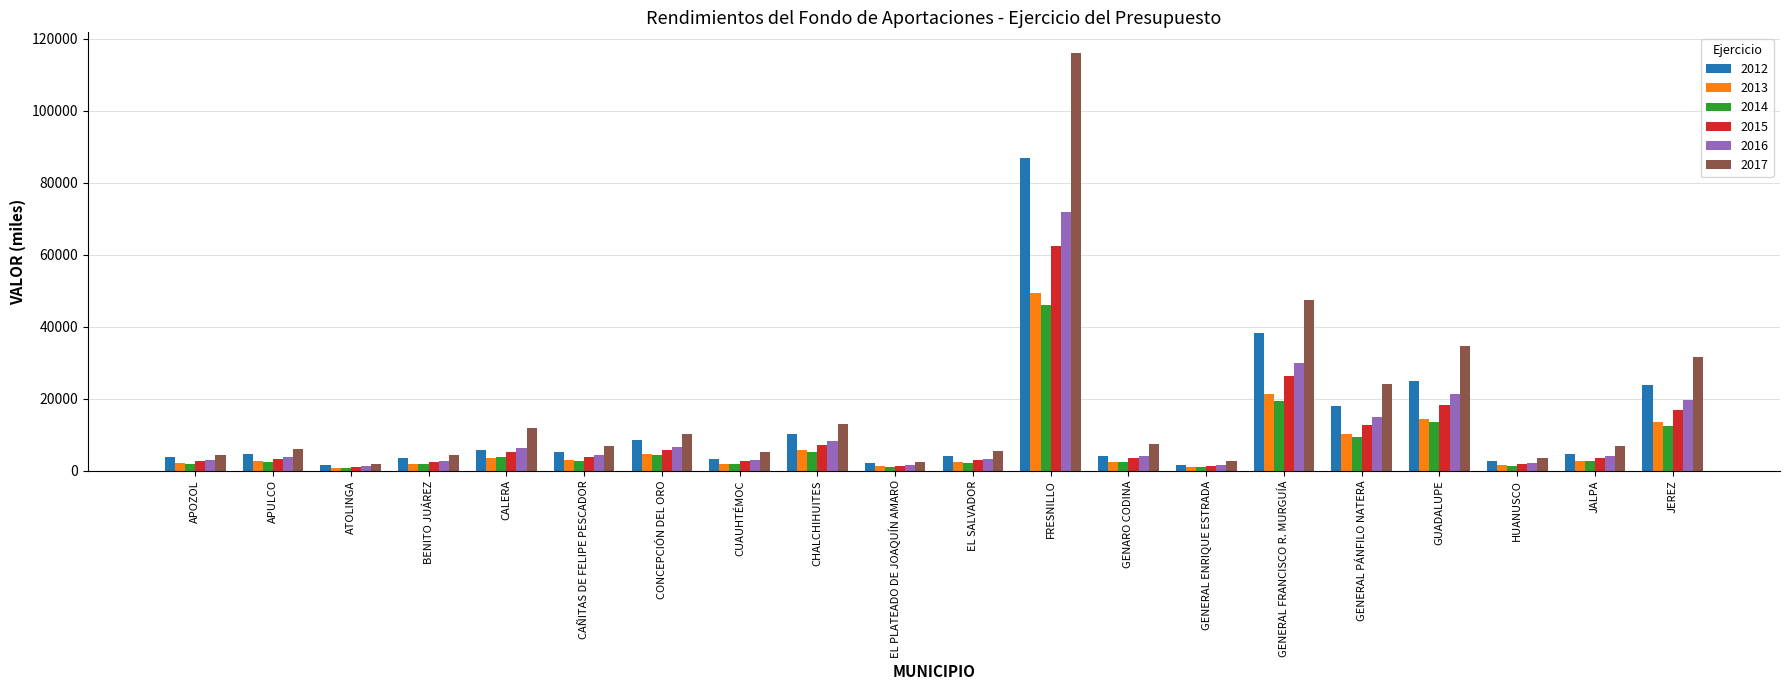

Is it true that 2012 equals 38322.0 at GENERAL FRANCISCO R. MURGUÍA?

True